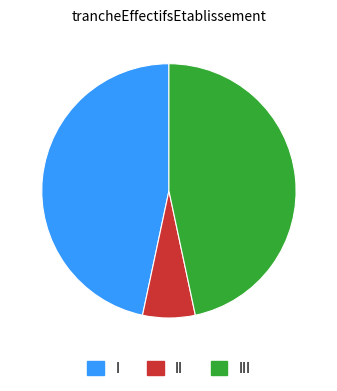

True or false: II accounts for 7% of the total.

True